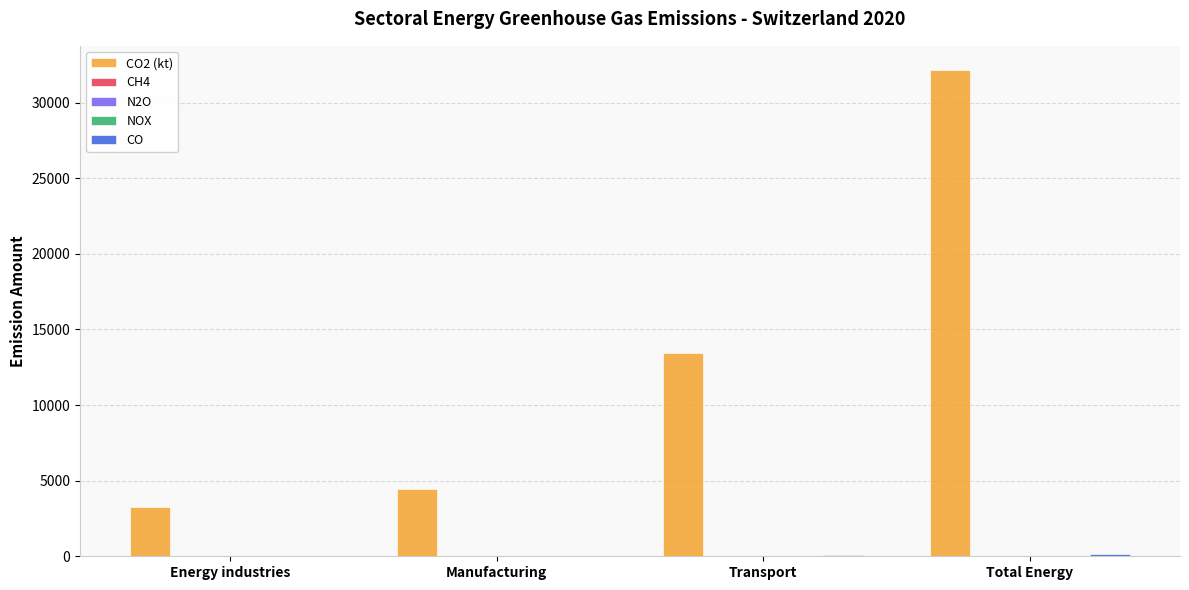

What is the greatest value displayed?

32147.8